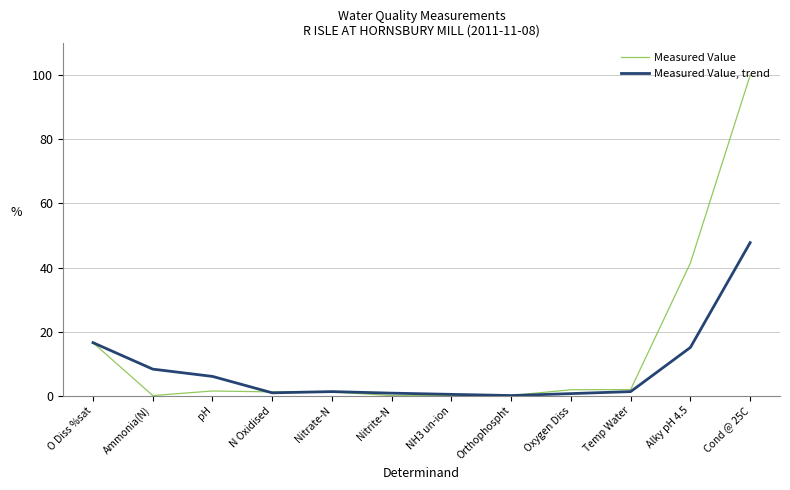

Which series has the largest range (max minus min)?

Measured Value